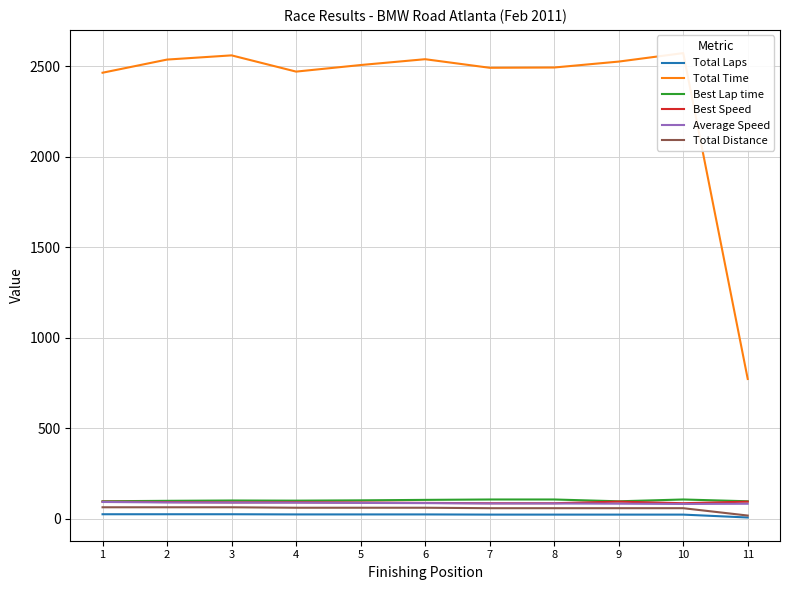

At how many categories does at least one series exceed 1697?

10